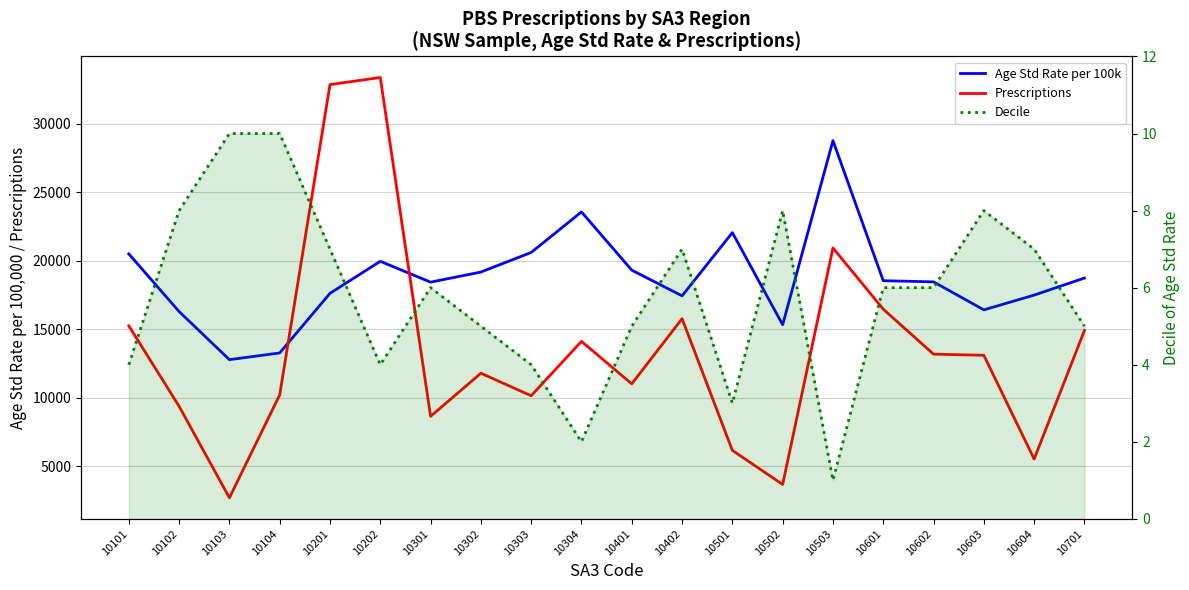

What is the value of the Prescriptions point at the 12th from the left?

15767